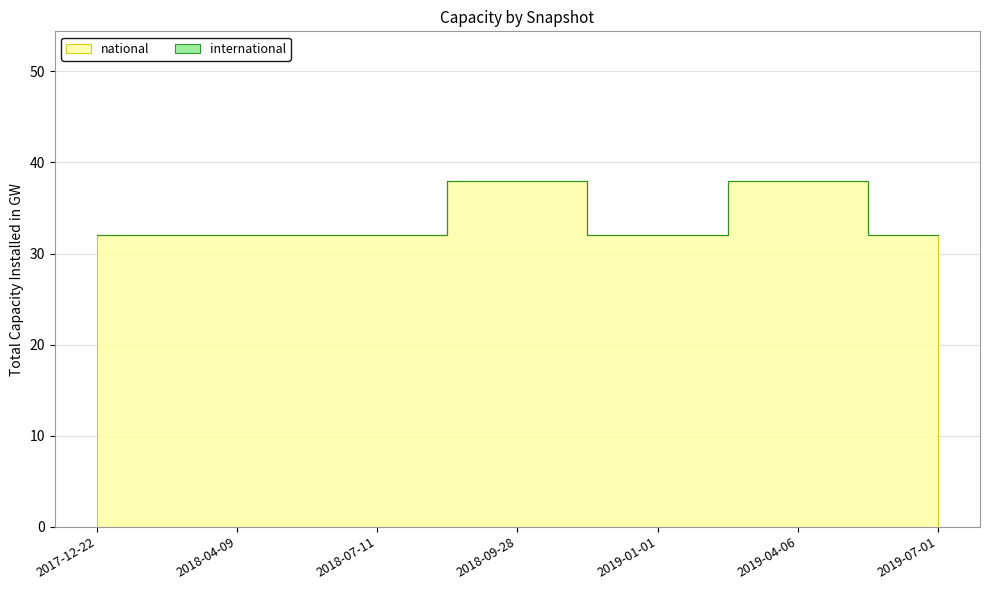

What position from the left is 2019-07-01?

7